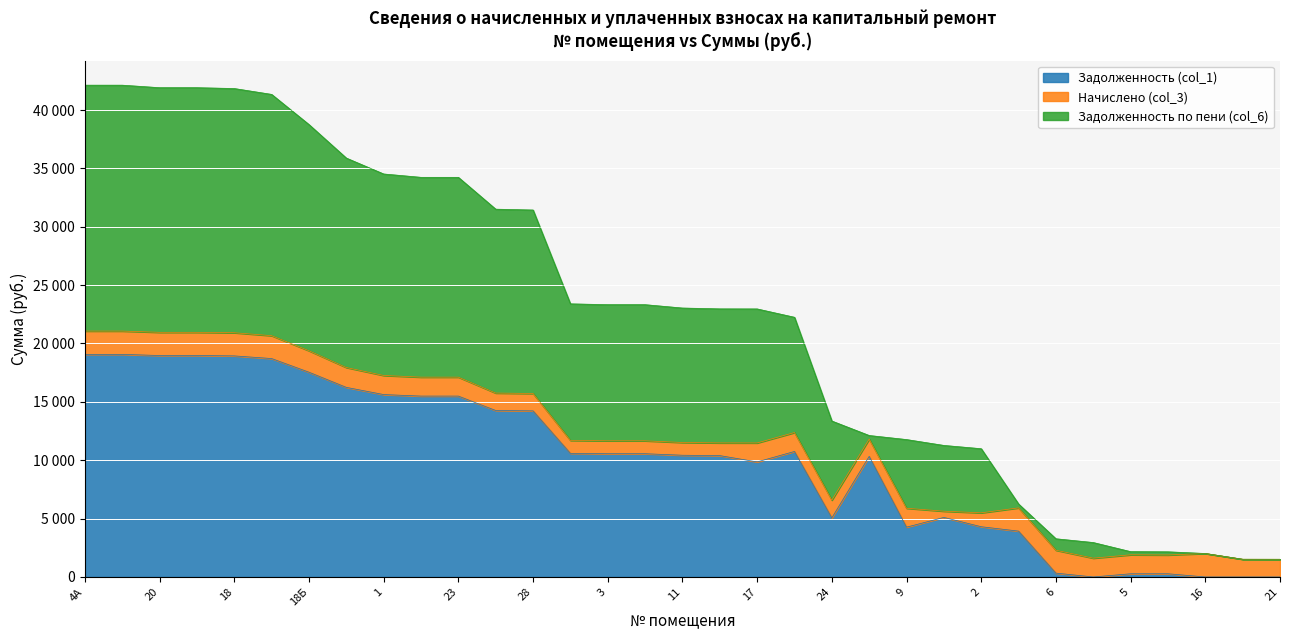

What is the difference between the second highest and minimum values in the Задолженность по пени (col_6) series?

21065.1